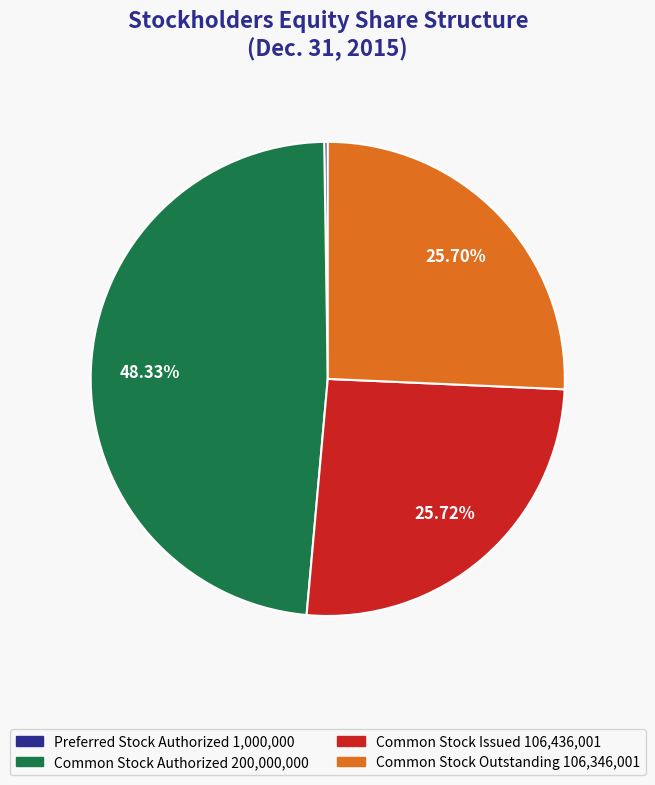

To the nearest percent, what is the average slice percentage?

25%